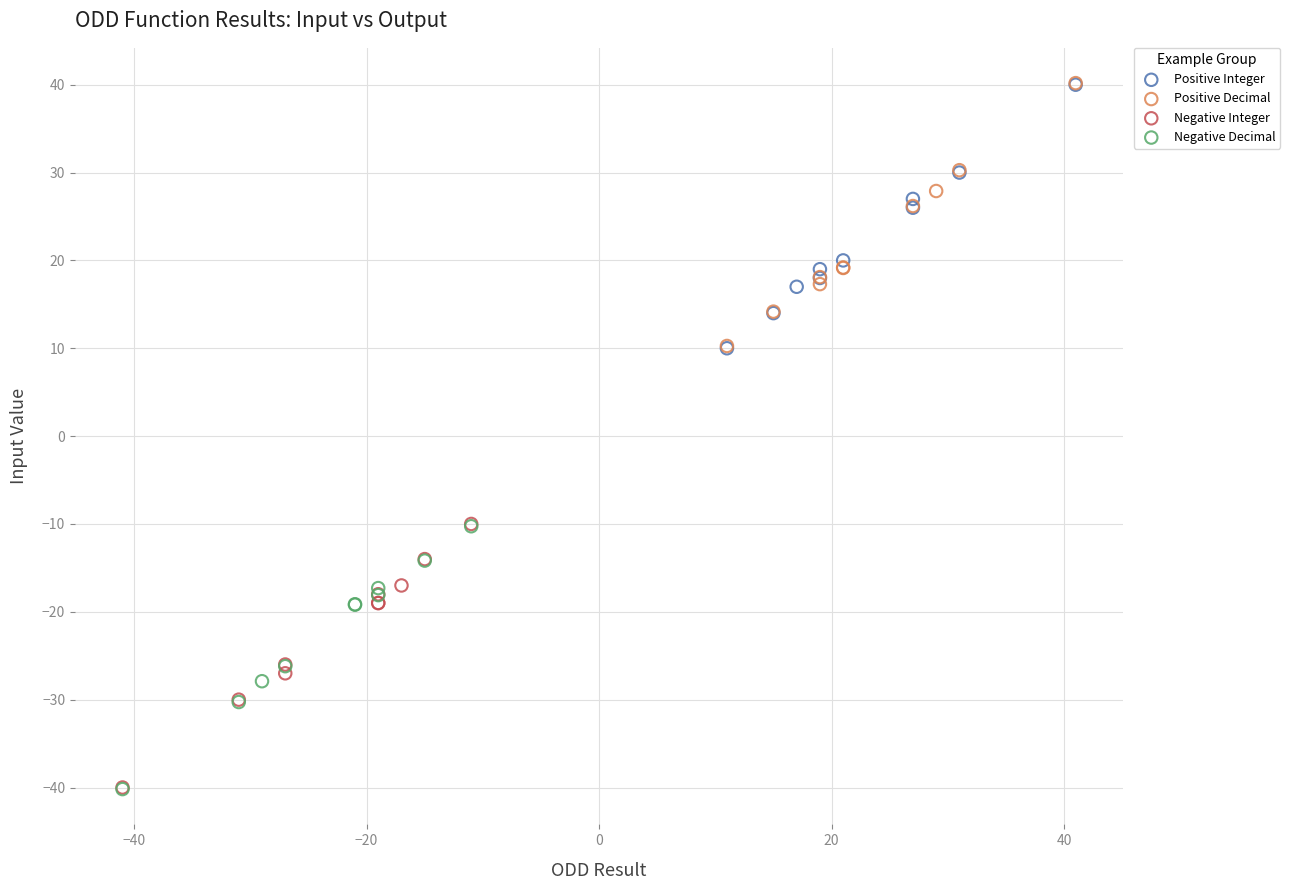

What are all the series names shown in the legend?

Positive Integer, Positive Decimal, Negative Integer, Negative Decimal